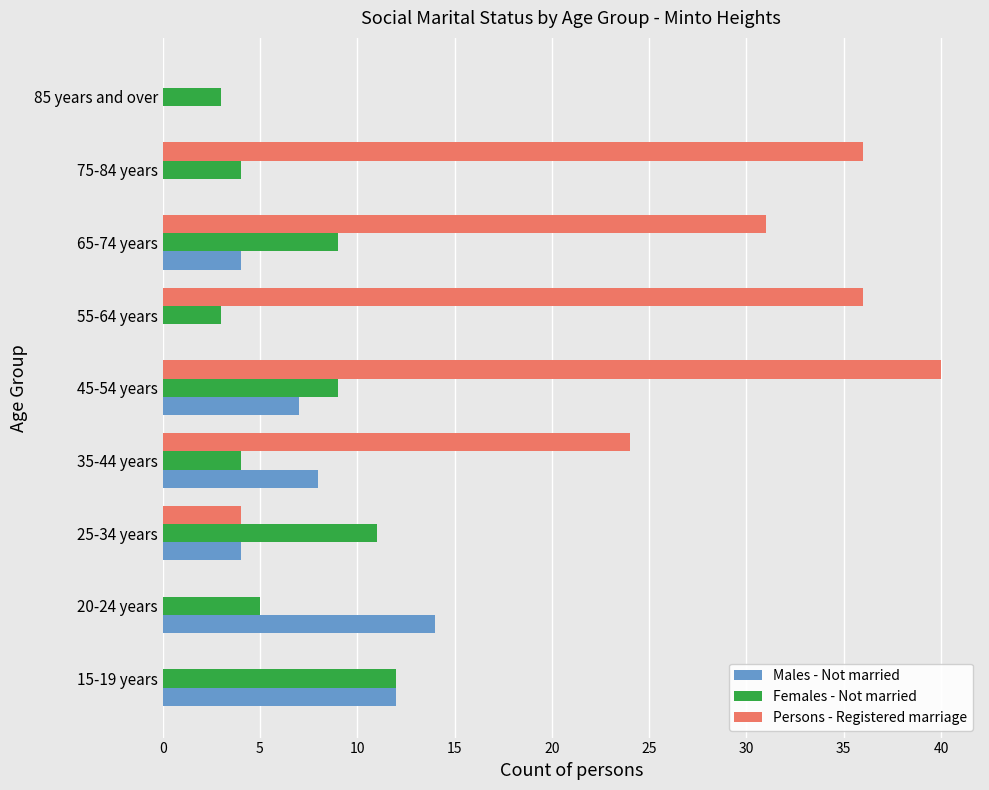

The Females - Not married series shows 2 at 15-19 years. True or false?

False